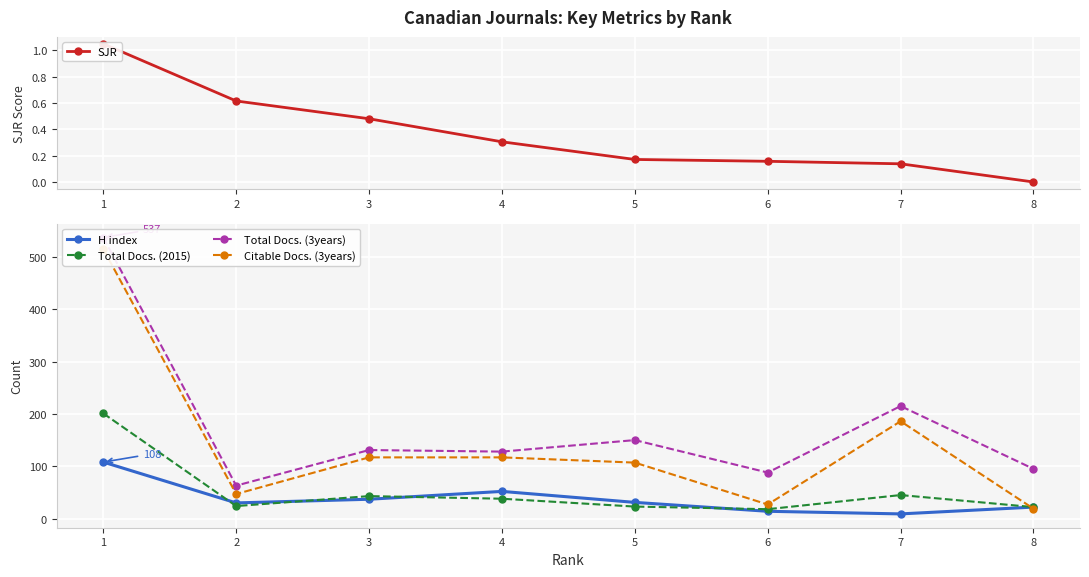

True or false: H index and Total Docs. (3years) cross at least once.

False